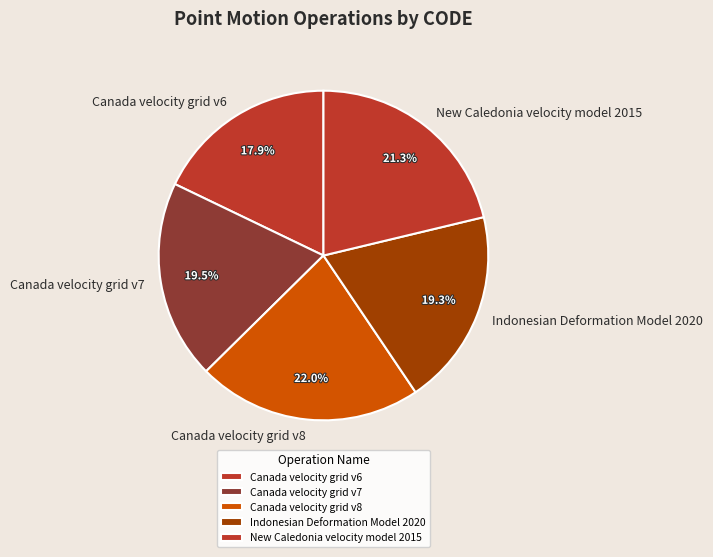

Which category has the smallest portion of the pie?

Canada velocity grid v6